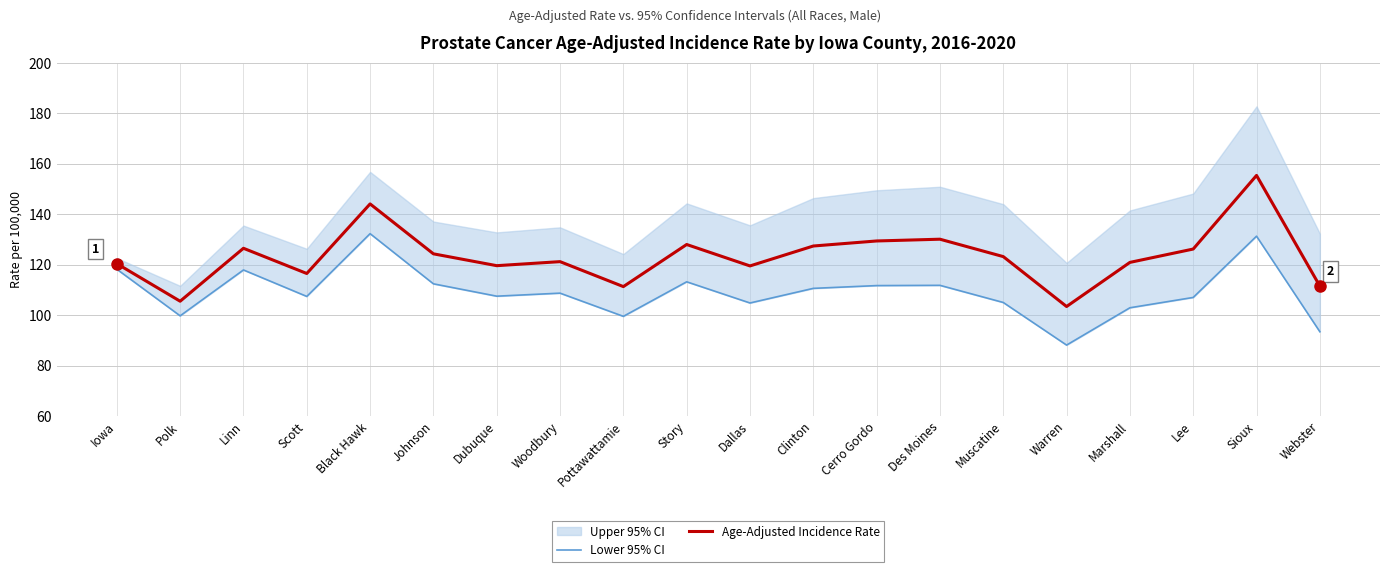

What is the value of the Lower 95% CI point at the 2nd from the left?

99.7